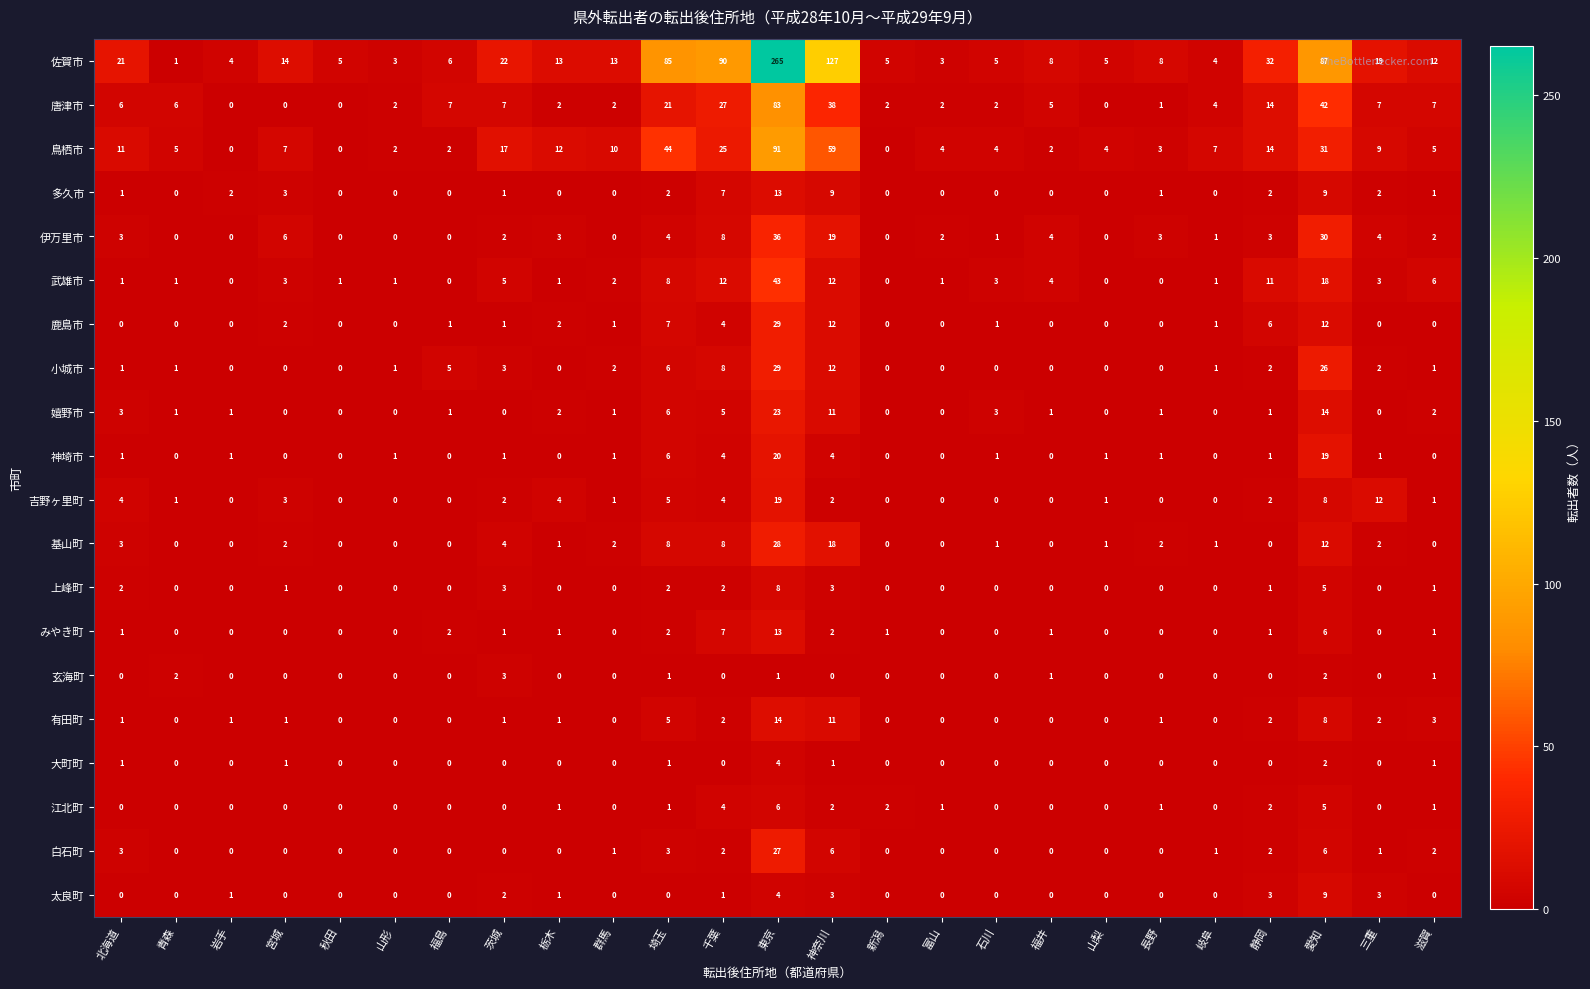

Count the 玄海町 values in the range 0 to 1.

22